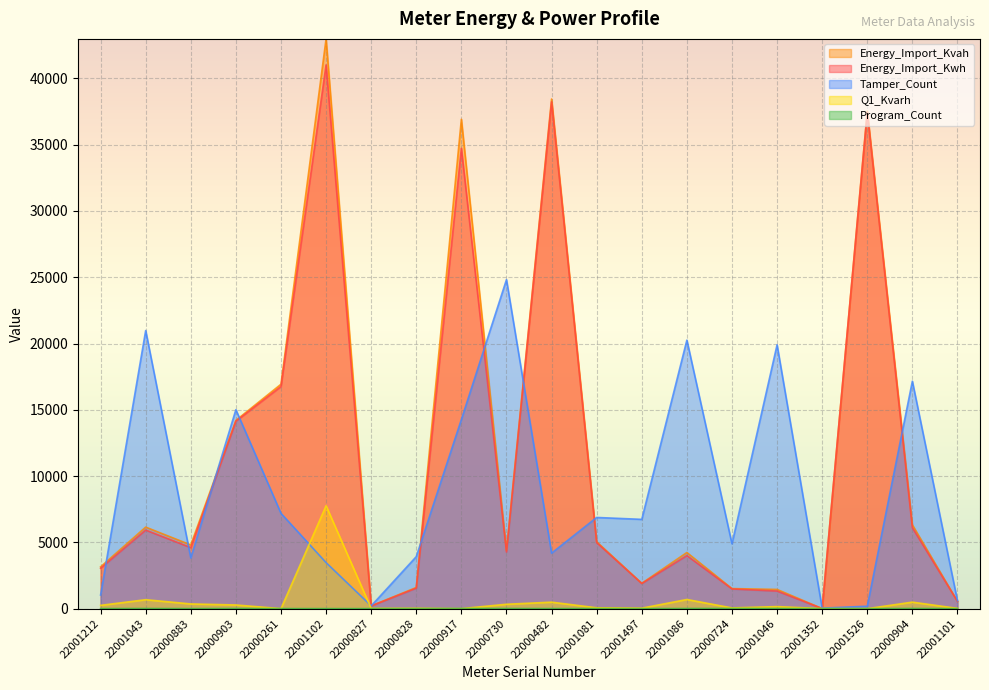

True or false: Tamper_Count has more than 1 interior local peaks.

True